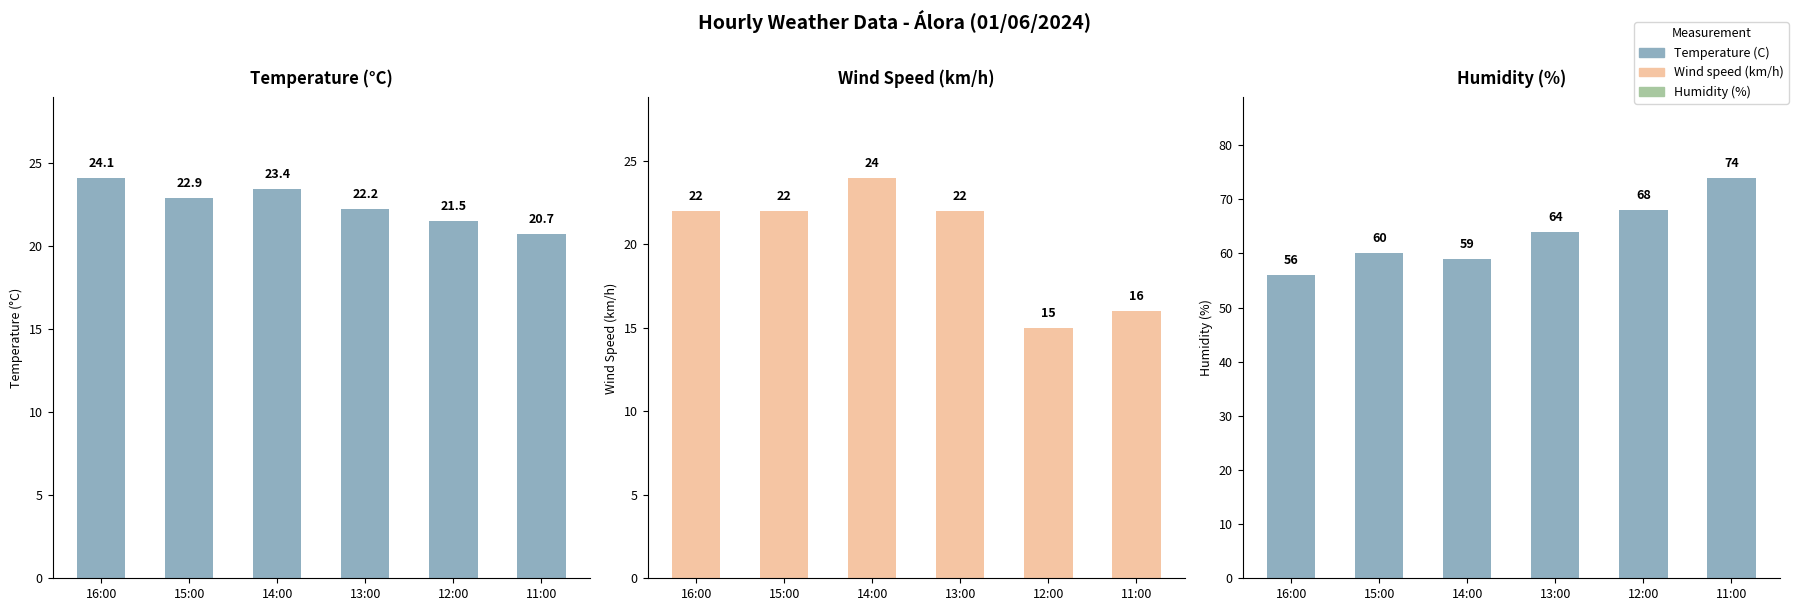

Reading left to right, extract all data points from this chart.

Temperature (C): 24.1	22.9	23.4	22.2	21.5	20.7
Wind speed (km/h): 22.0	22.0	24.0	22.0	15.0	16.0
Humidity (%): 56.0	60.0	59.0	64.0	68.0	74.0